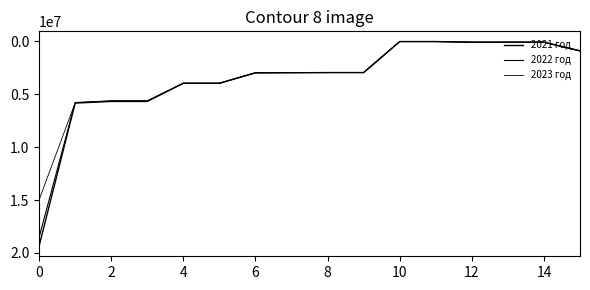

What is the sum of all 2023 год values?

53011190.1